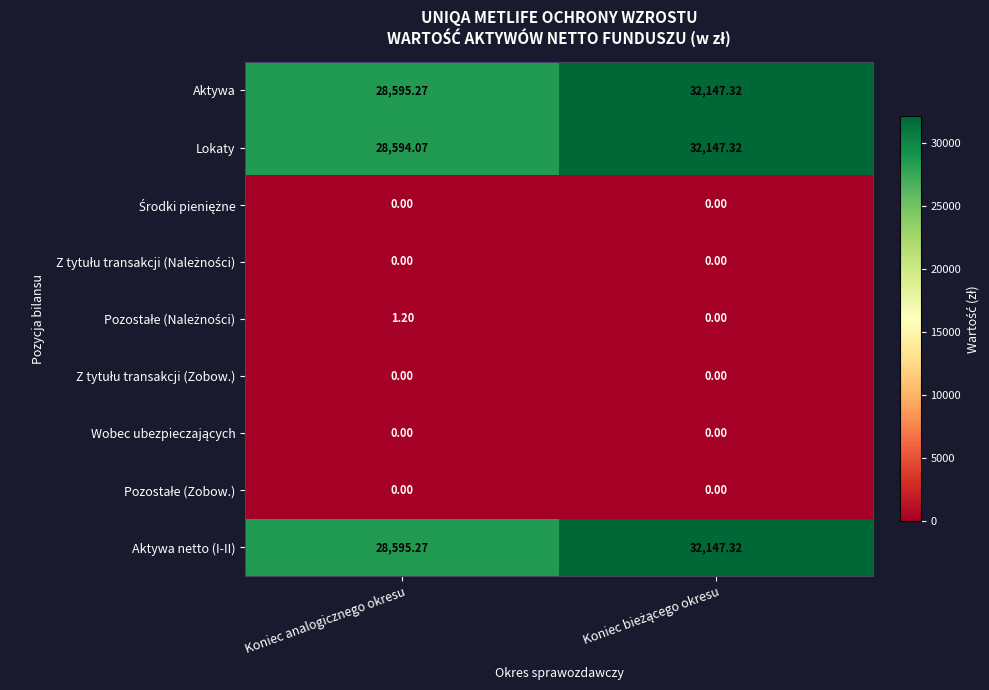

Which series has the widest spread of values?

Lokaty